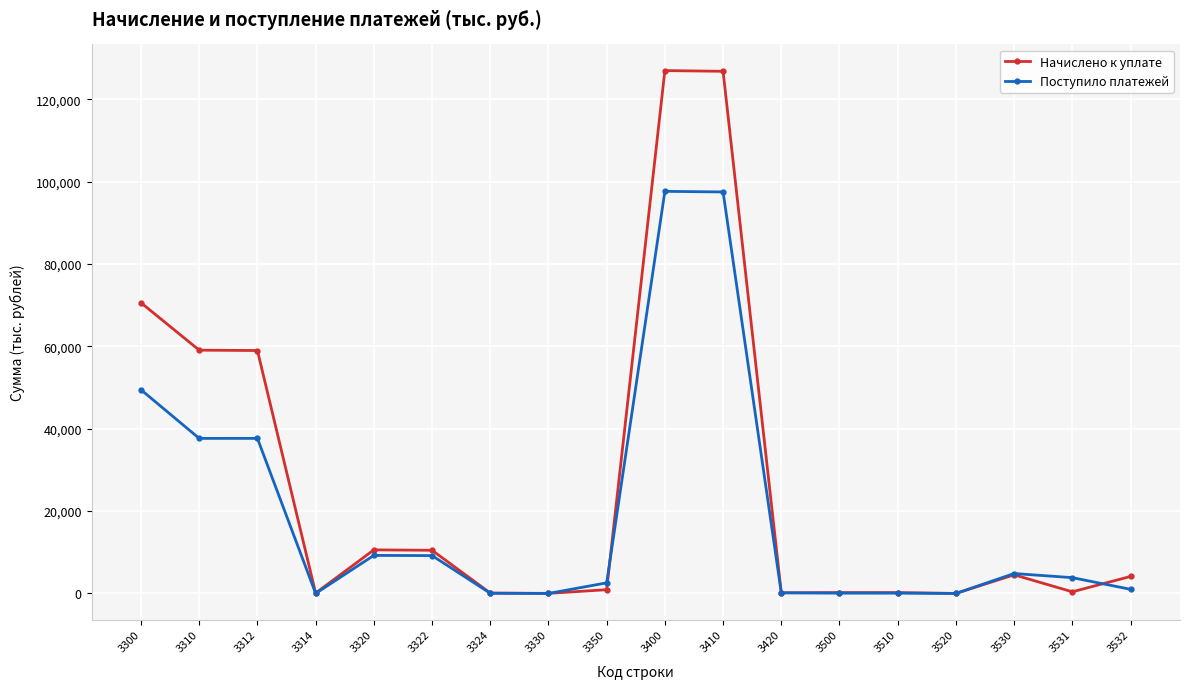

At which label is Начислено к уплате closest to 63505?

3310